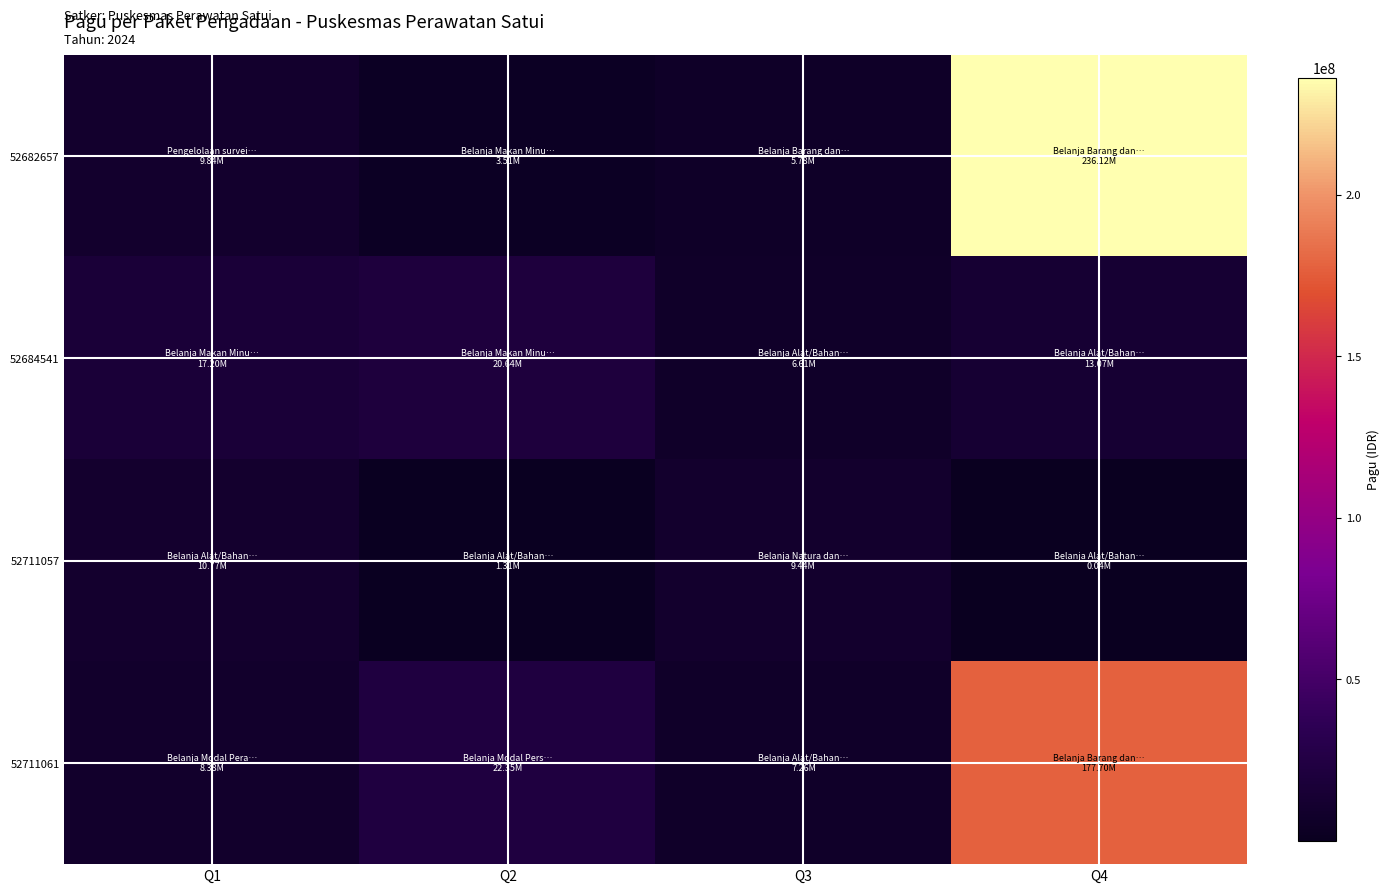

Reading left to right, list all the values displayed in this chart.

52682657: Q1=9838400	Q2=3508800	Q3=5779200	Q4=236122800
52684541: Q1=17200000	Q2=20640000	Q3=6610100	Q4=13074000
52711057: Q1=10771600	Q2=1311100	Q3=9441000	Q4=39600
52711061: Q1=8381300	Q2=22350000	Q3=7263500	Q4=177704600